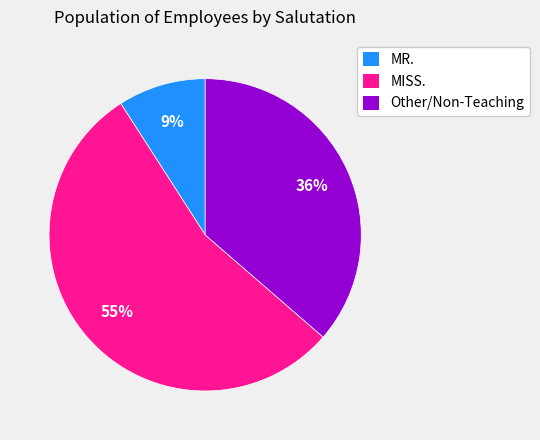

Rank the categories by value from highest to lowest.

MISS., Other/Non-Teaching, MR.